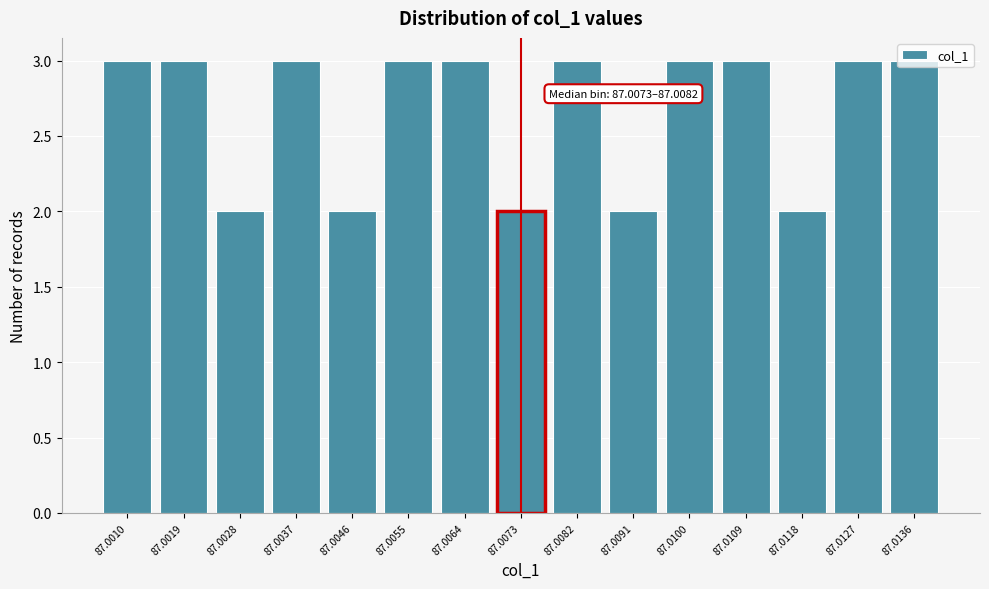

What is the average value?

3